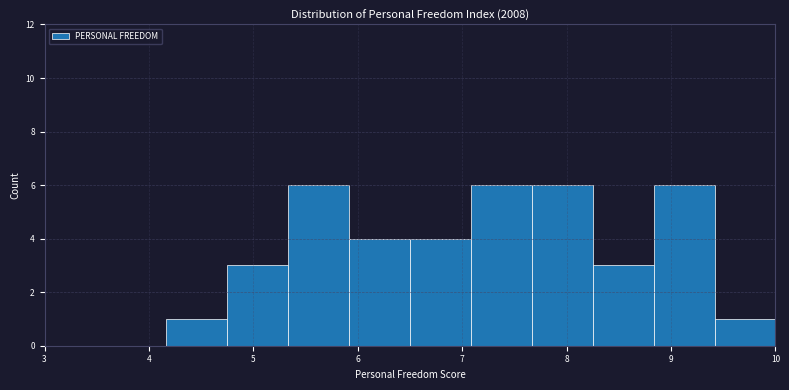

Reading left to right, list every bar in this chart as the range it spans on the x-axis followed by its height. Neither the bar edges nor the heights are printed on the chart, so give them approximately, as read against the axes.

3.0 to 3.6: 0
3.6 to 4.2: 0
4.2 to 4.8: 1
4.8 to 5.3: 3
5.3 to 5.9: 6
5.9 to 6.5: 4
6.5 to 7.1: 4
7.1 to 7.7: 6
7.7 to 8.3: 6
8.3 to 8.8: 3
8.8 to 9.4: 6
9.4 to 10.0: 1